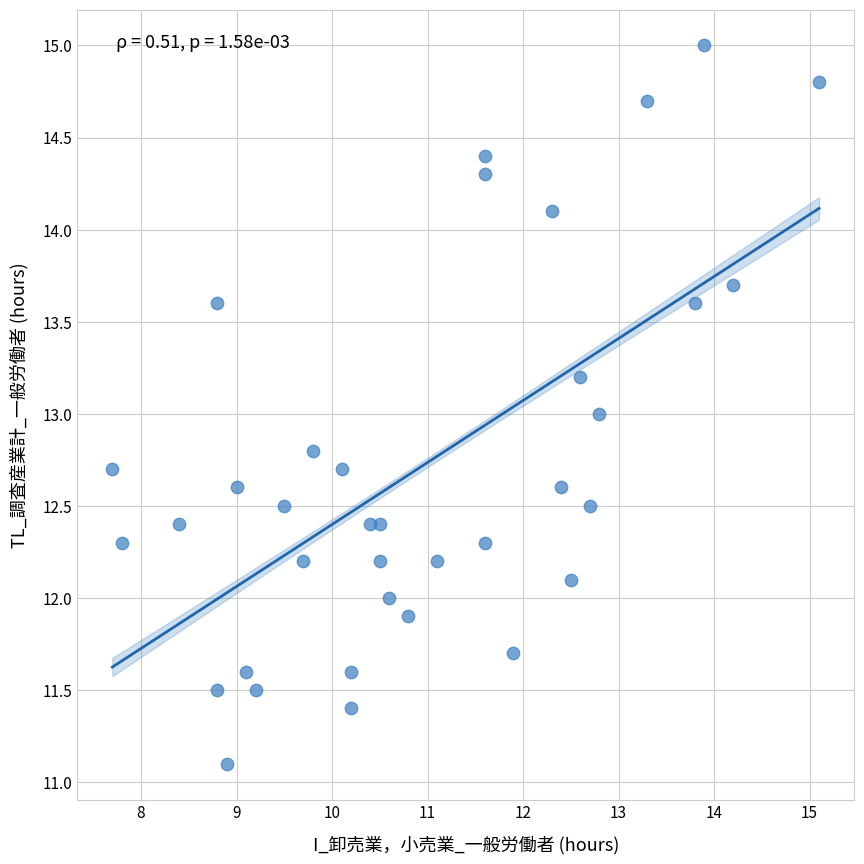

What is the range of X values (max minus min)?

7.4